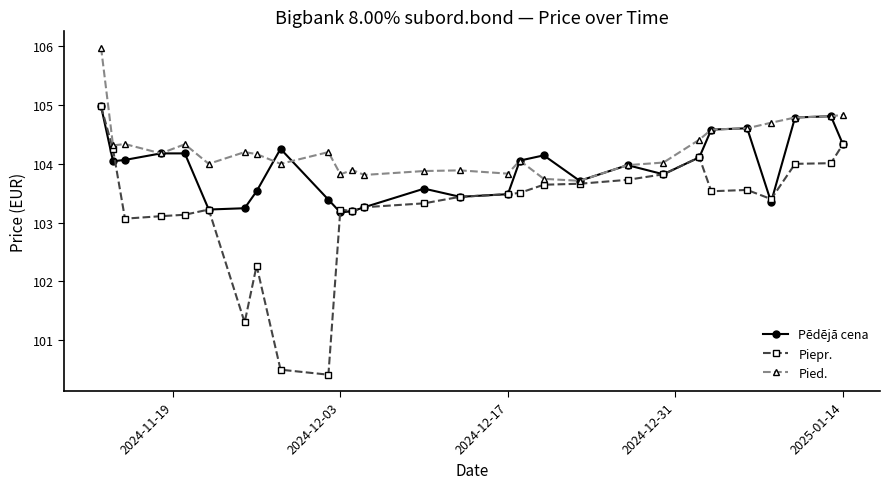

What is the maximum value shown in the chart?

106.0